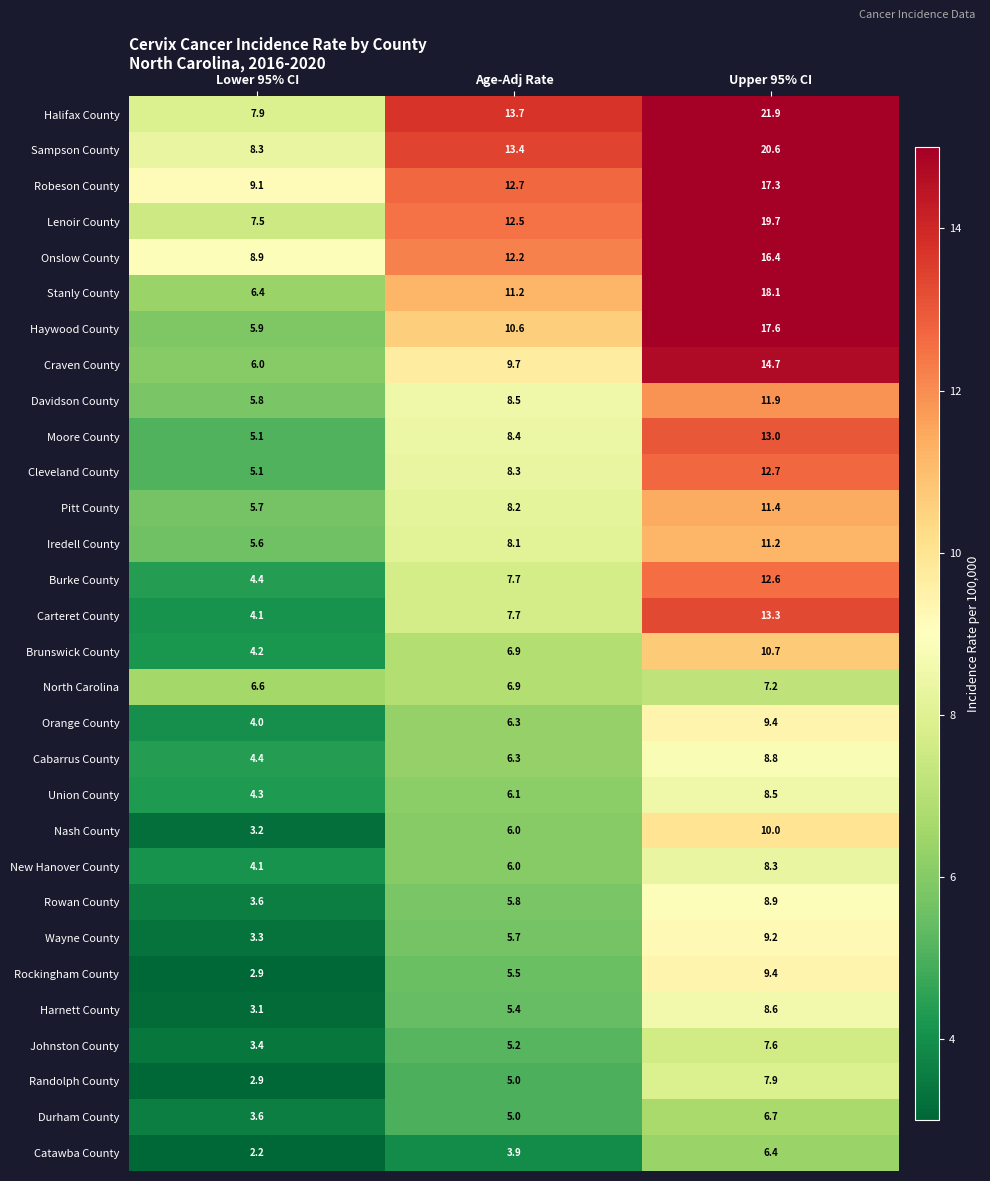

How many data points does each series have?

3